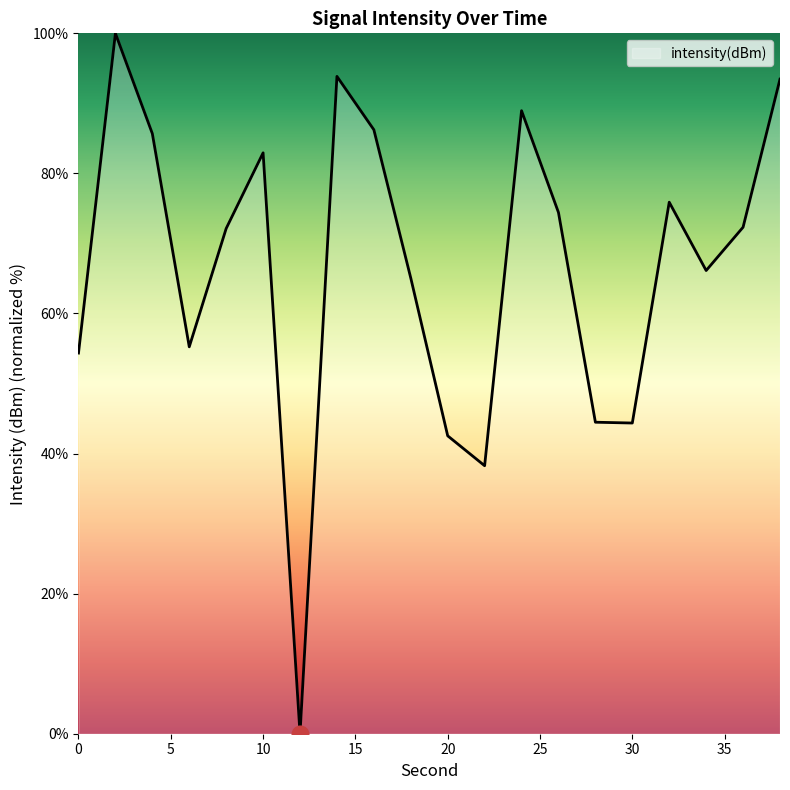

What is the difference between the maximum and second lowest values?

61.7